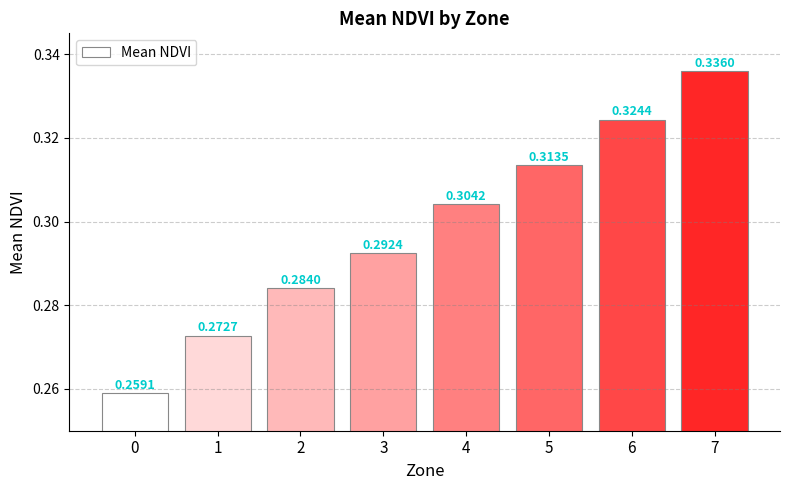

List the labels in order of value, smallest first.

0, 1, 2, 3, 4, 5, 6, 7